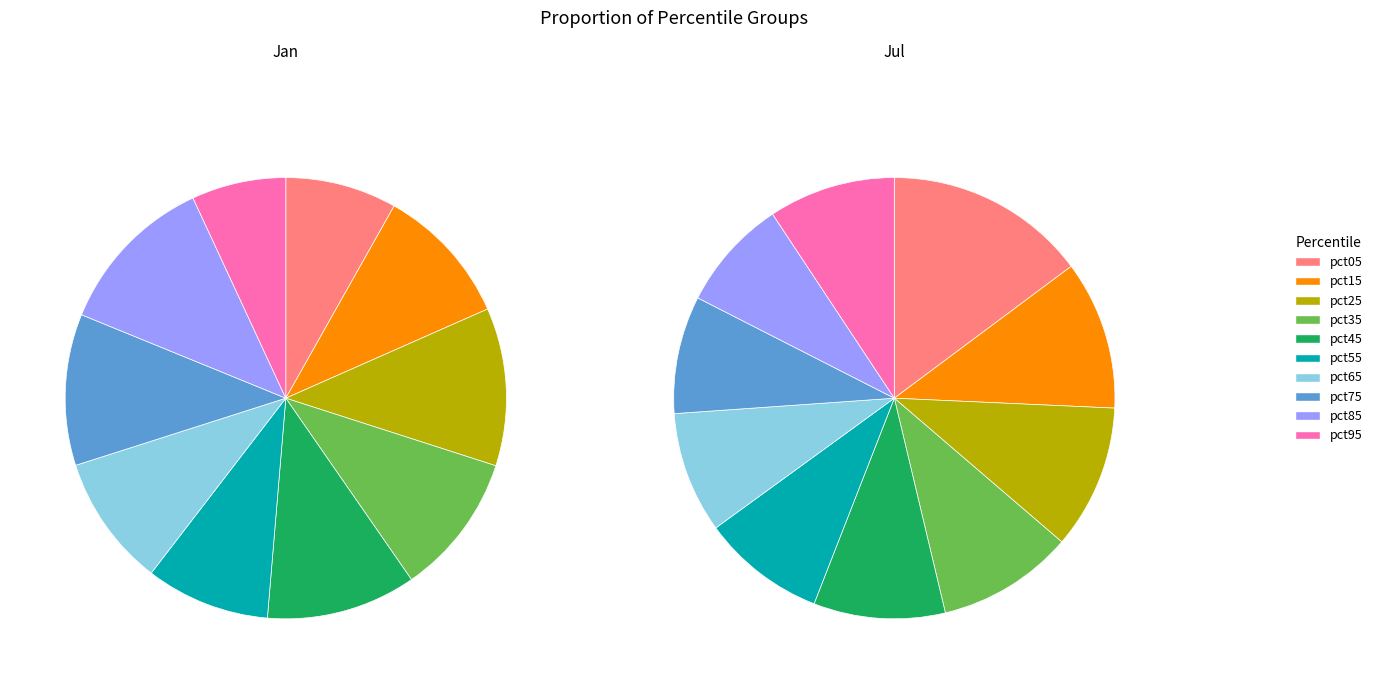

To the nearest percent, what portion does 4 represent?

10%